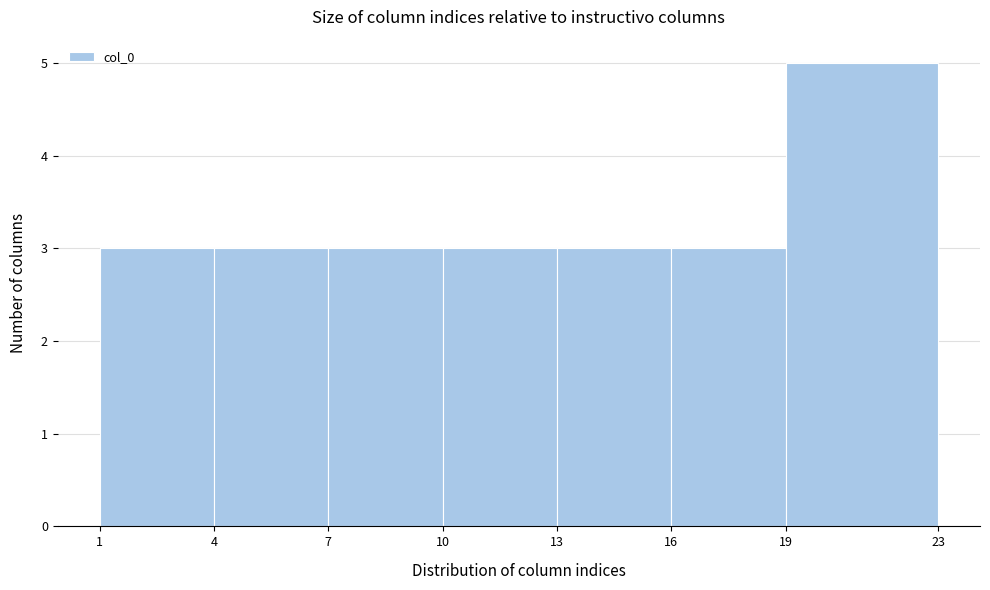

Reading left to right, list every bar in this chart as the range it spans on the x-axis followed by its height. The values are not printed on the chart, so give them approximately, as read against the axis.

1 to 4: 3
4 to 7: 3
7 to 10: 3
10 to 13: 3
13 to 16: 3
16 to 19: 3
19 to 23: 5